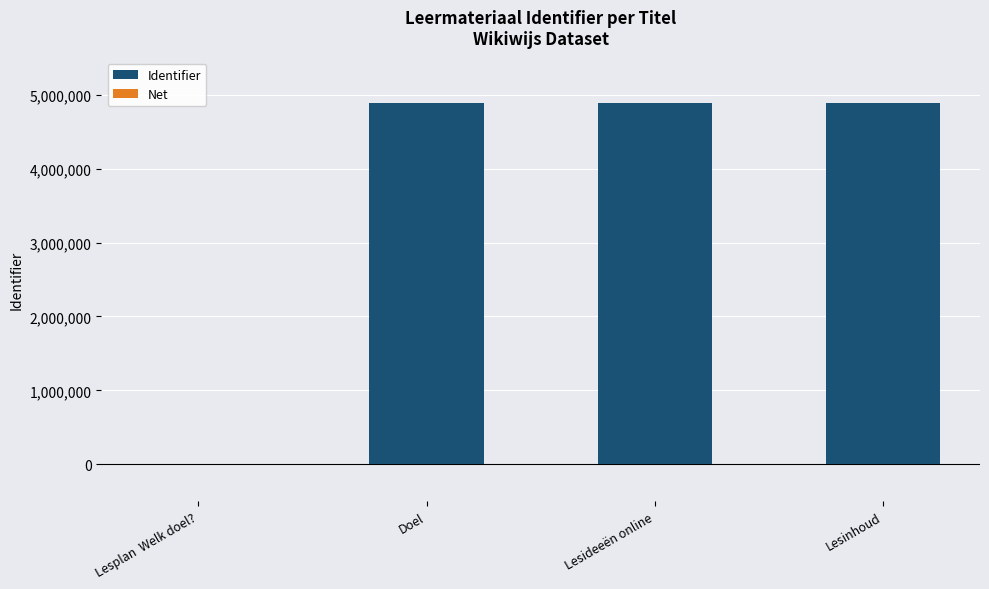

True or false: the data shows 1574366 at Doel.

False